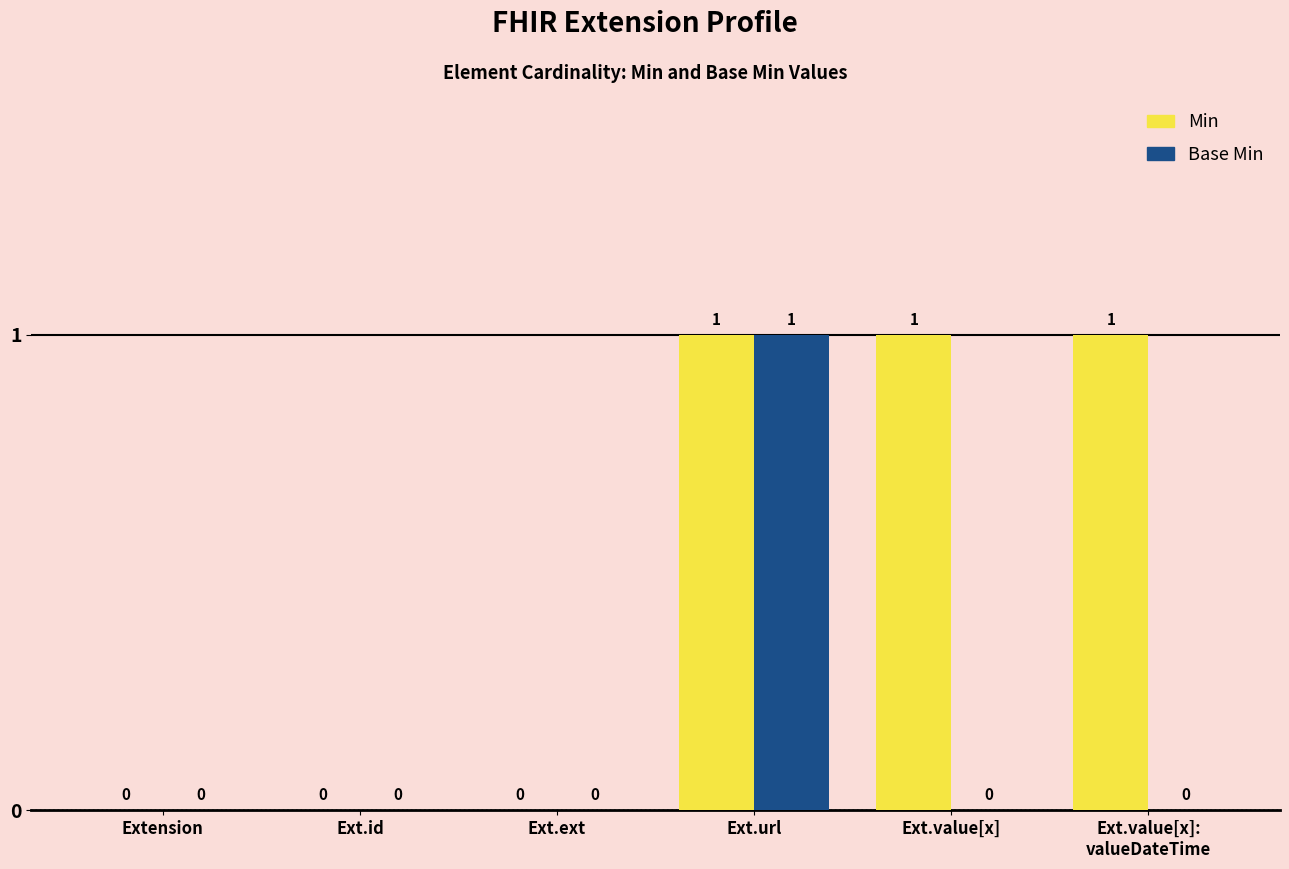

Are the bars horizontal?

No